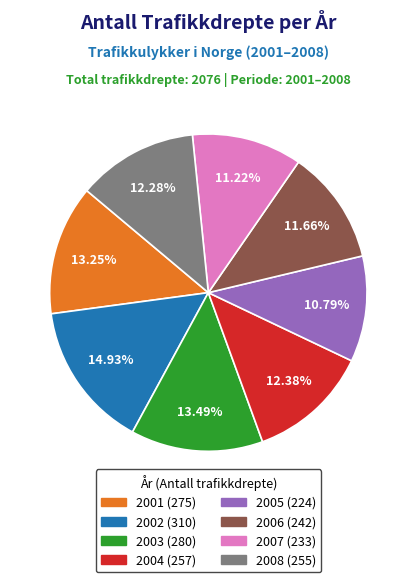

True or false: 2005 accounts for 18% of the total.

False